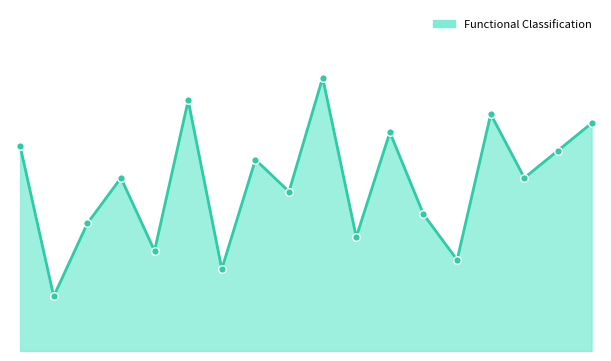

Does the chart have visible grid lines?

No